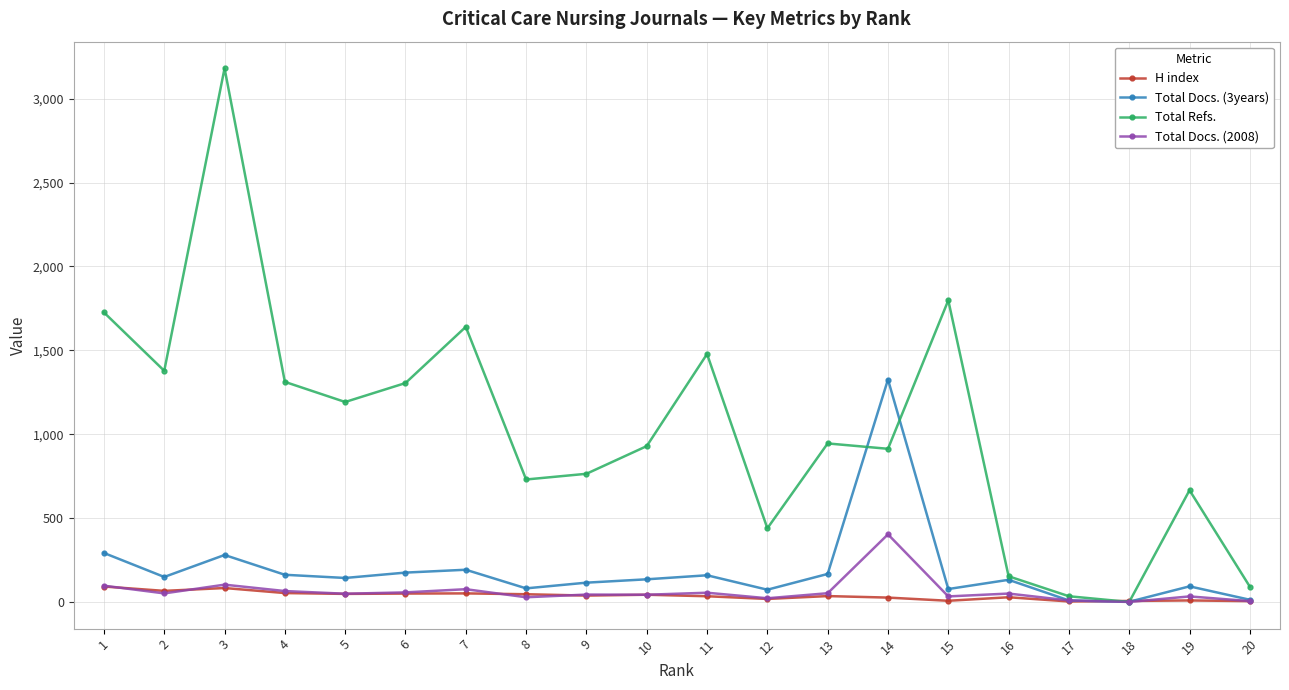

Which series has the largest total across all categories?

Total Refs.